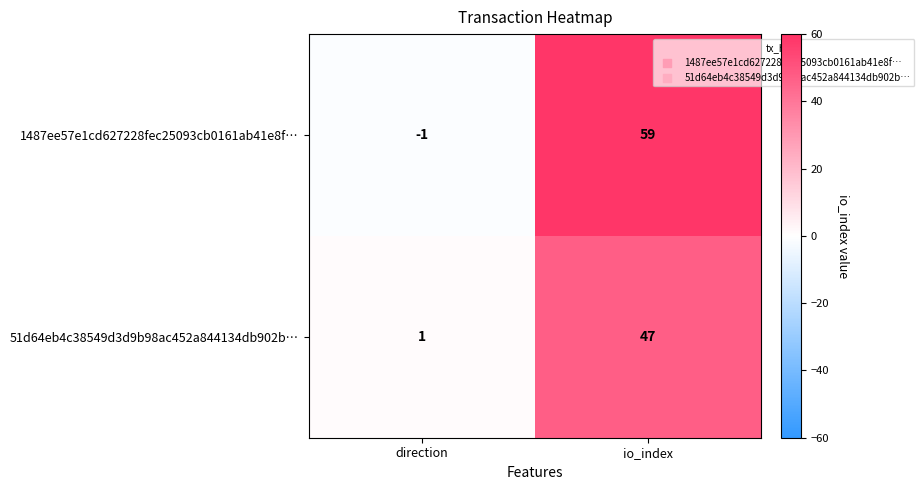

Between direction and io_index, which series saw the biggest shift?

1487ee57e1cd627228fec25093cb0161ab41e8f…